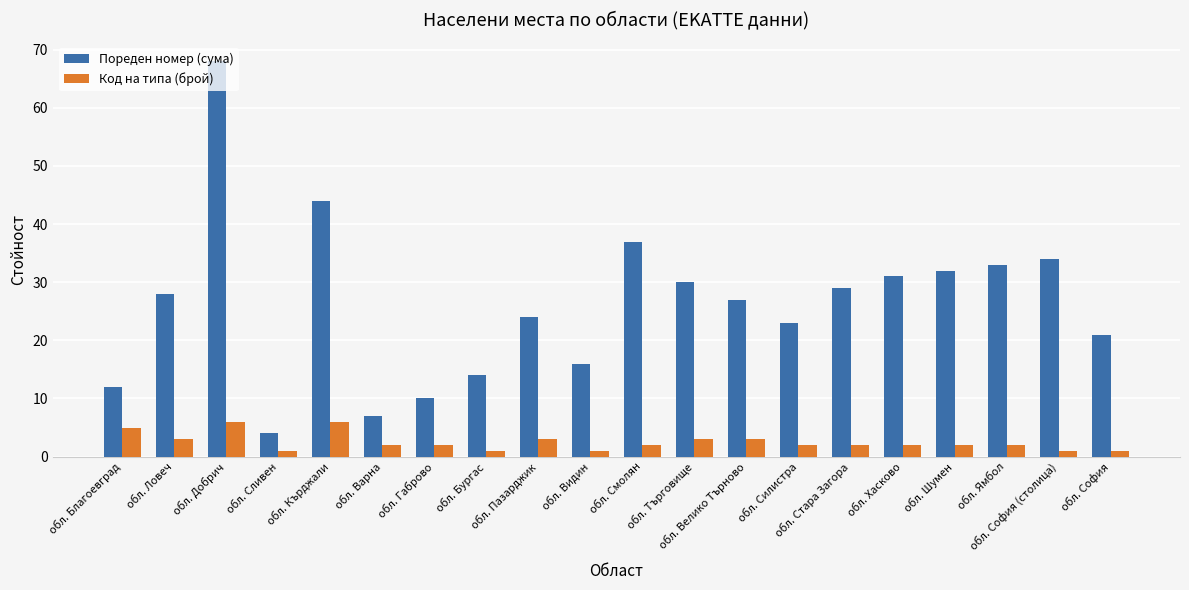

What is the label of the 2nd bar from the right?

обл. София (столица)